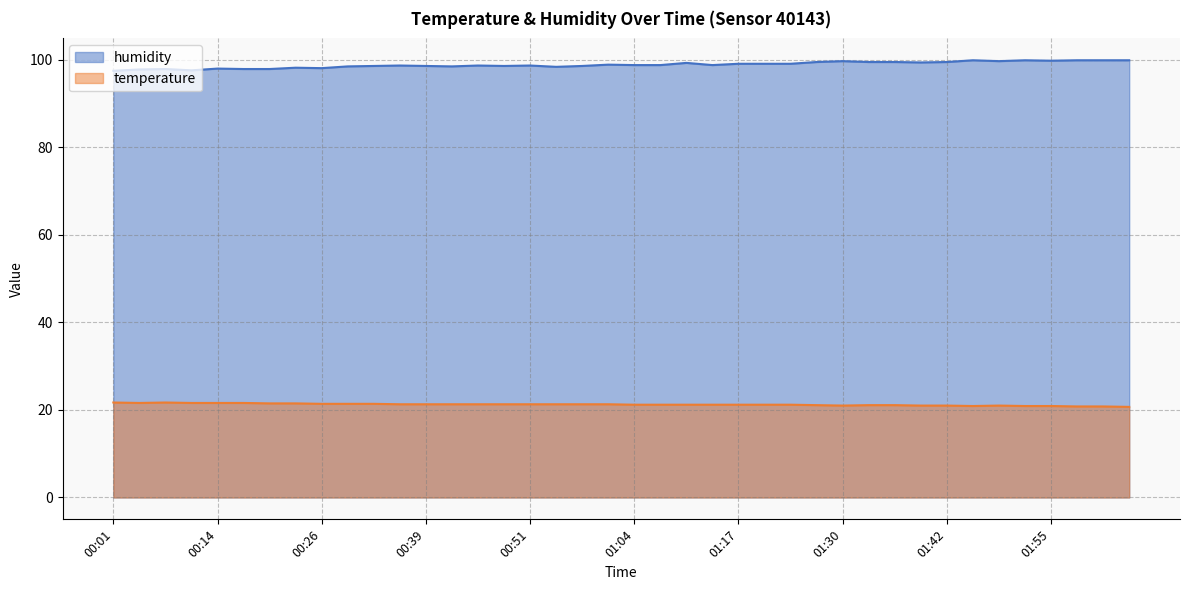

True or false: humidity has a value of 99.1 at 01:20.

True